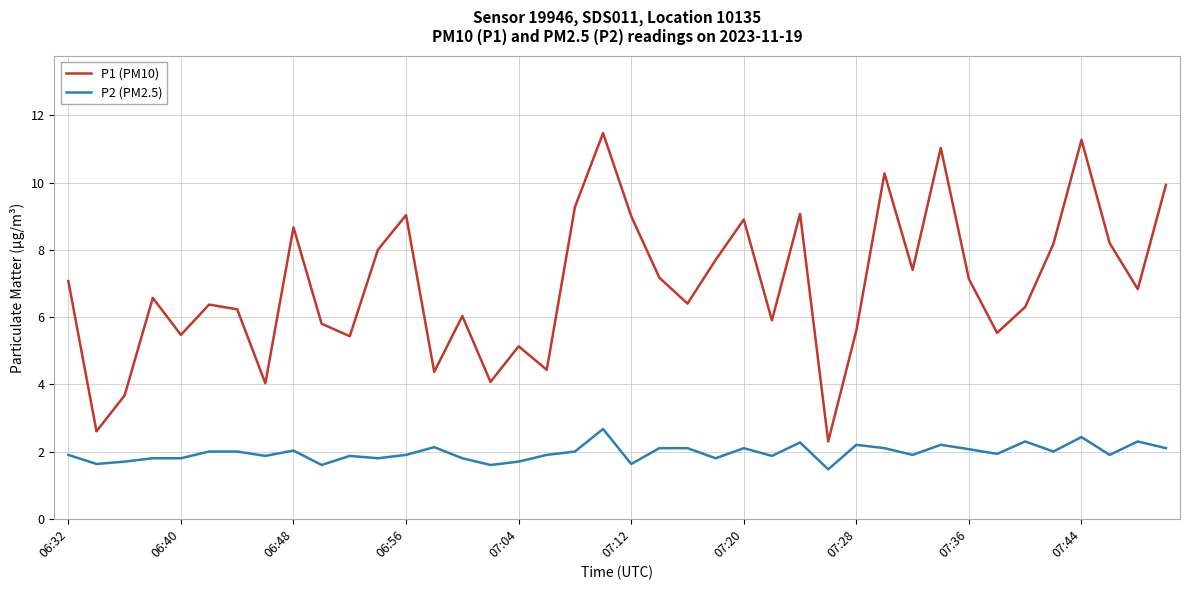

What is the lowest value of the P1 (PM10) series?

2.3